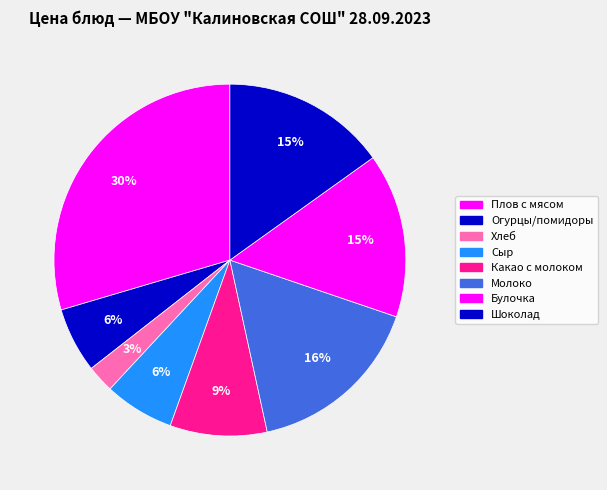

To the nearest percent, what percentage of the pie is Молоко?

16%